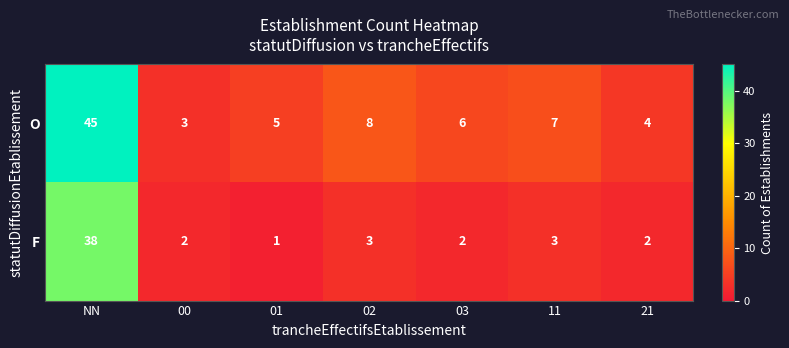

What is the difference between the highest and lowest values at NN?

7